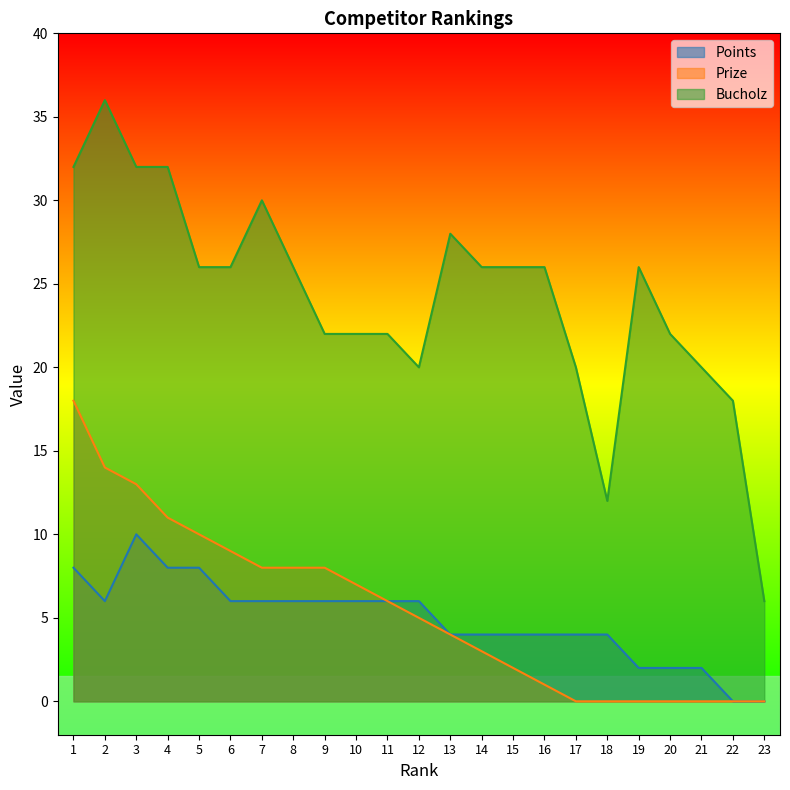

Between 23 and 16, which is larger?

16